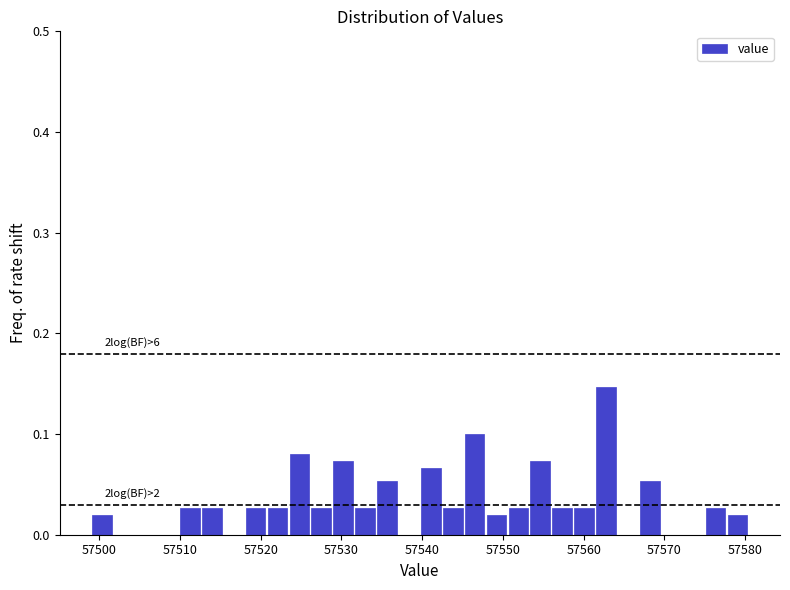

Read against the x-axis, roughly where is the centre of the tallest bar?

57563